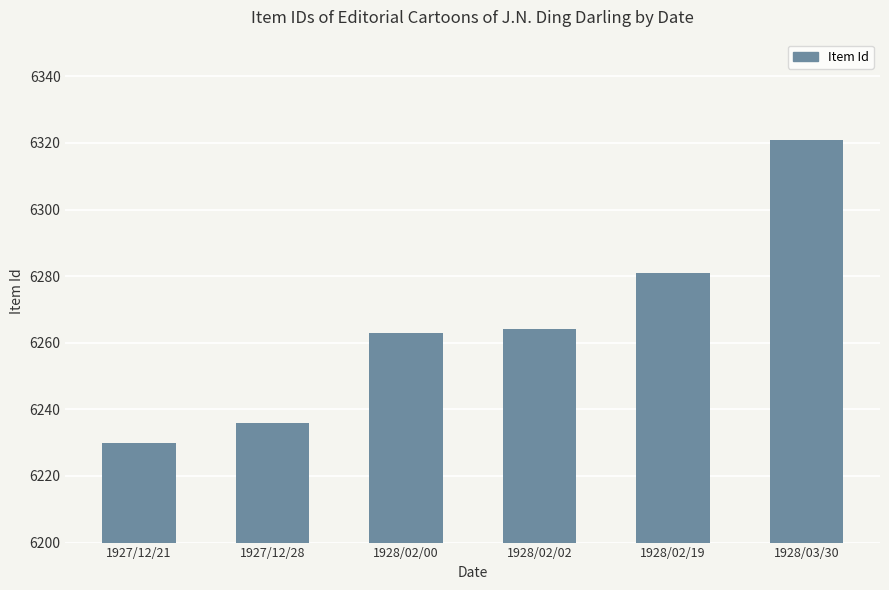

Reading left to right, list all the values displayed in this chart.

6230	6236	6263	6264	6281	6321